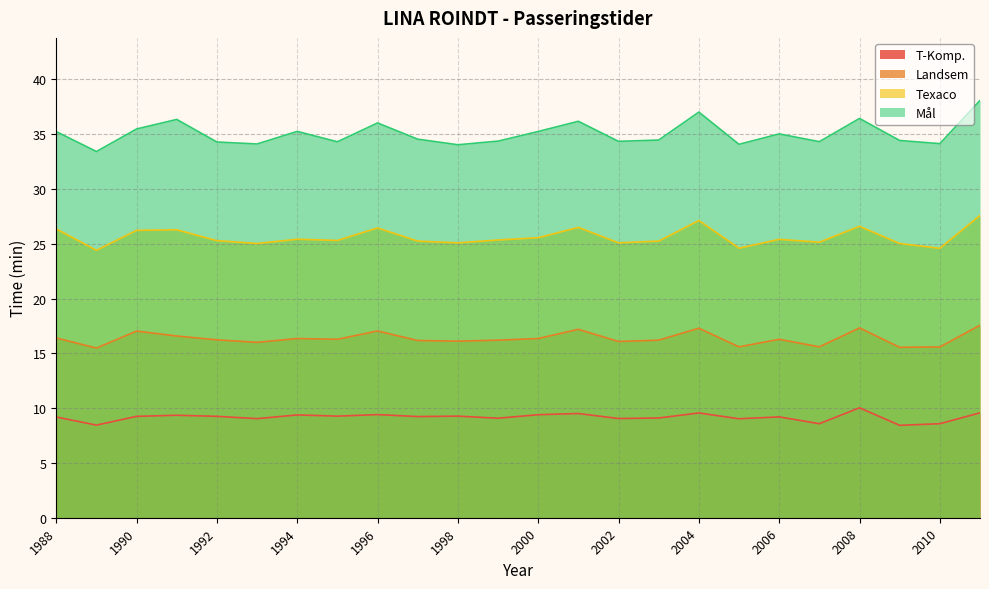

What is the value of the Landsem point at the 11th from the left?

16.1